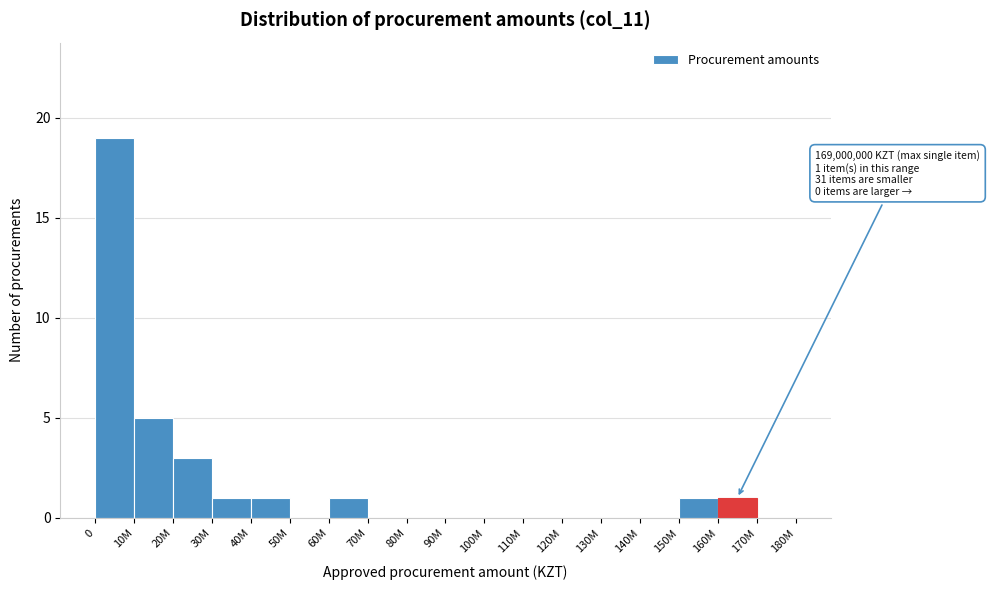

Reading left to right, what are all the values shown in this chart?

0=19	10M=5	20M=3	30M=1	40M=1	50M=0	60M=1	70M=0	80M=0	90M=0	100M=0	110M=0	120M=0	130M=0	140M=0	150M=1	160M=1	170M=0